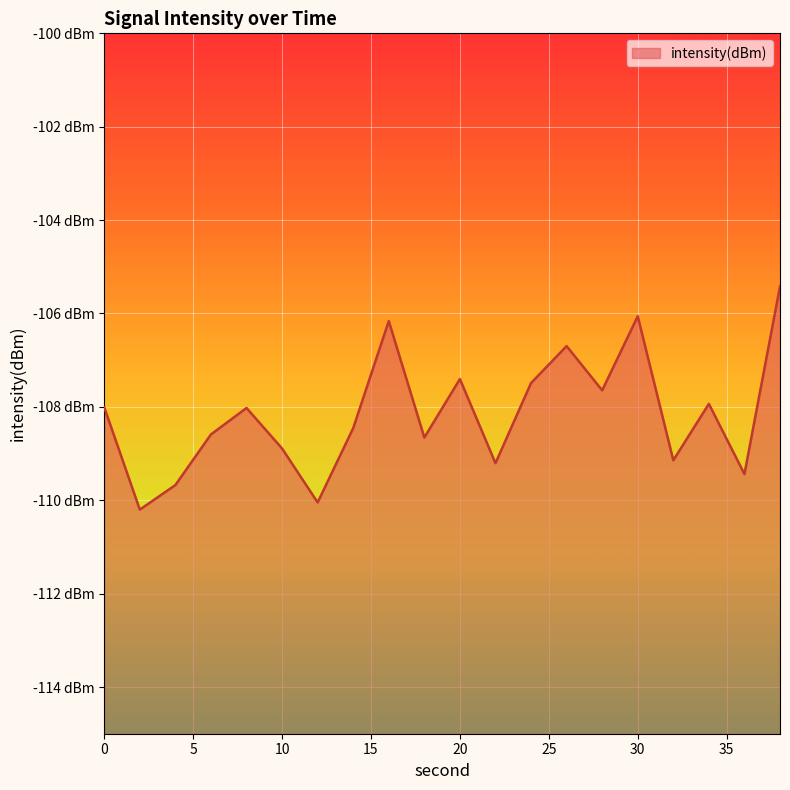

What is the change in value from 12 to 32?

+0.9